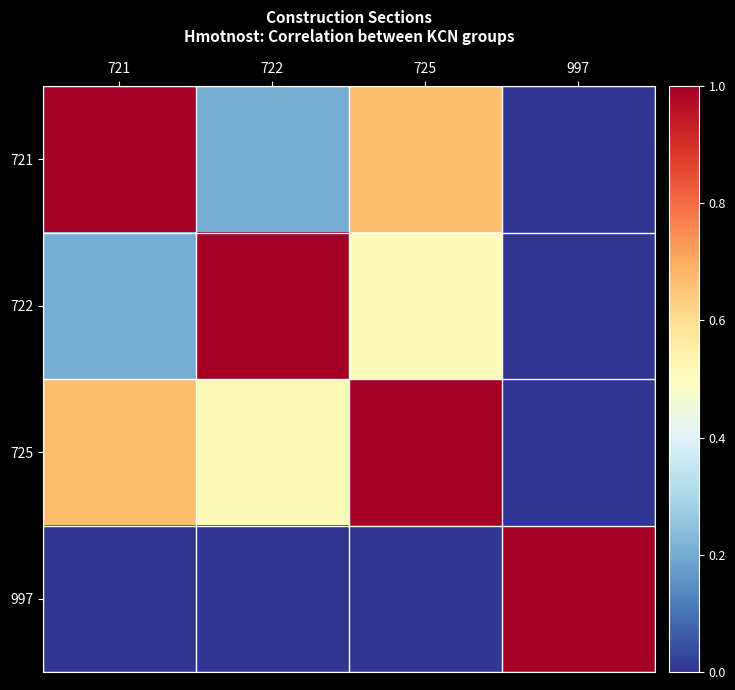

Which series has the widest spread of values?

721